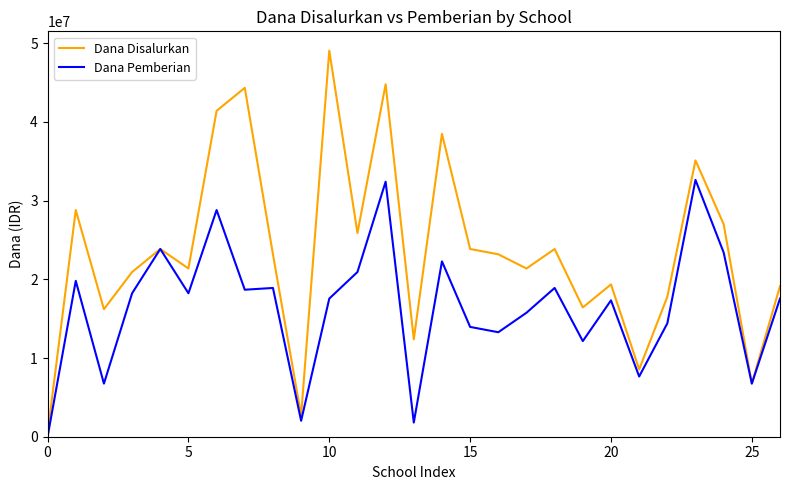

What is the maximum value shown in the chart?

49050000